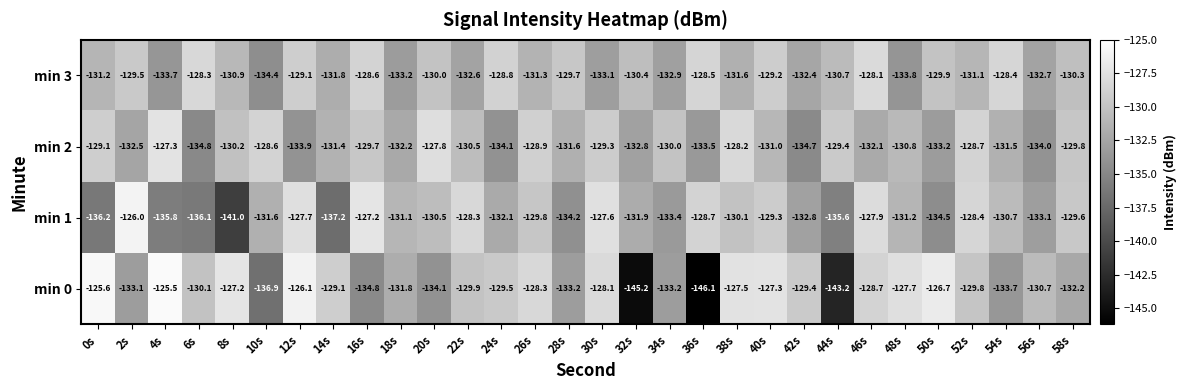

Count the number of categories in the chart.

30